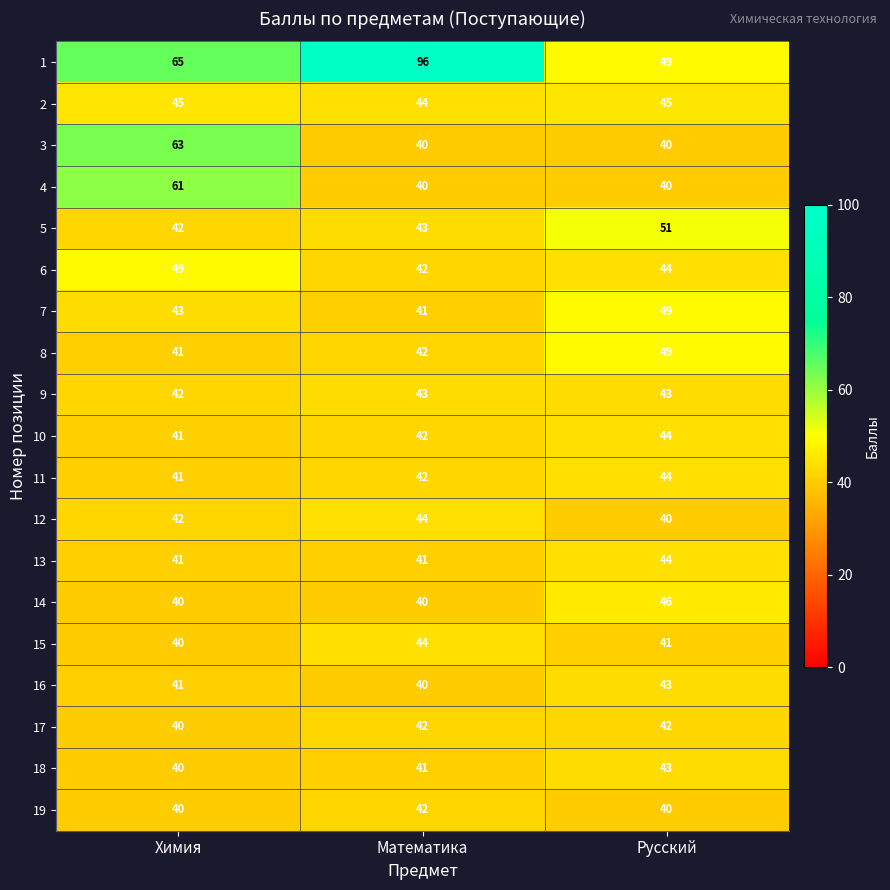

The 2 series shows 44 at Математика. True or false?

True